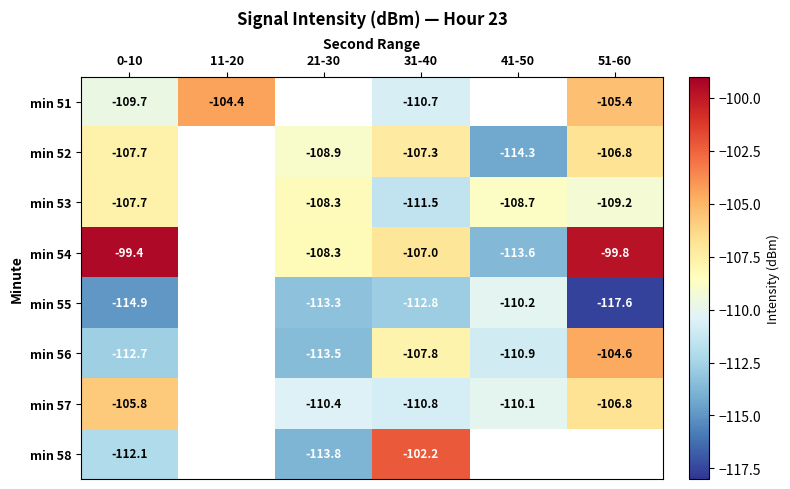

Count the number of categories in the chart.

6